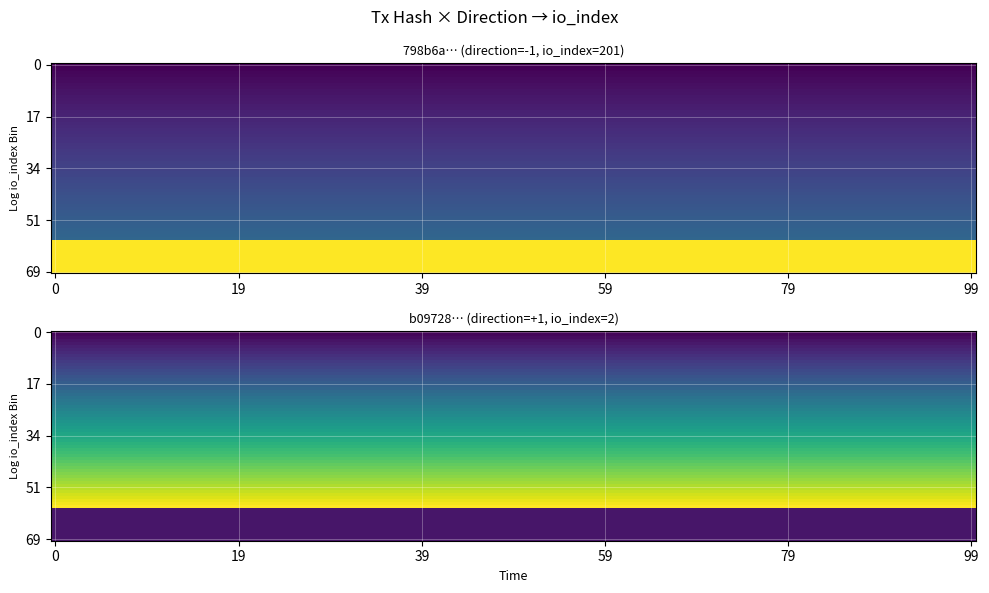

Reading left to right, extract all data points from this chart.

798b6a723c06c8ee915091acf3c4d2ceb80086a: direction=-1	io_index=201
b09728a7f619b862eed2fb69bcbd2eeeab83307: direction=1	io_index=2